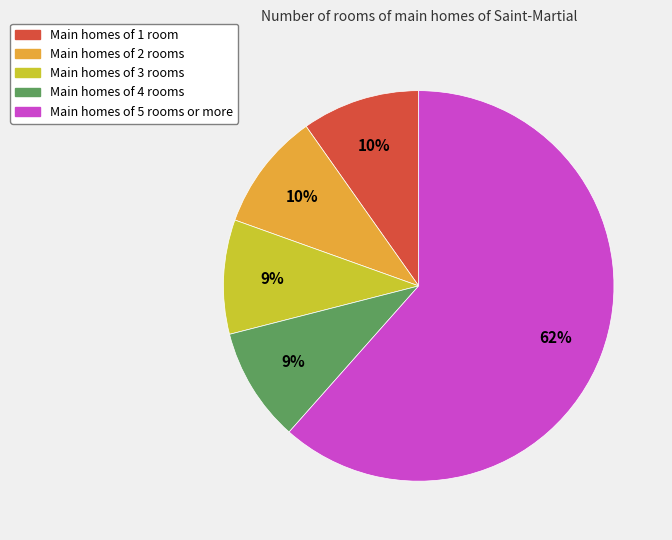

To the nearest percent, what is the average slice percentage?

20%